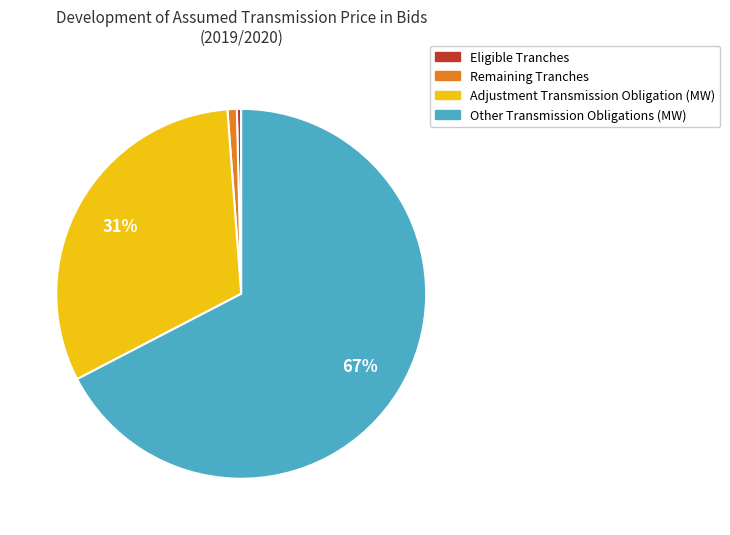

Combined, do Remaining Tranches and Other Transmission Obligations (MW) account for over 50%?

Yes